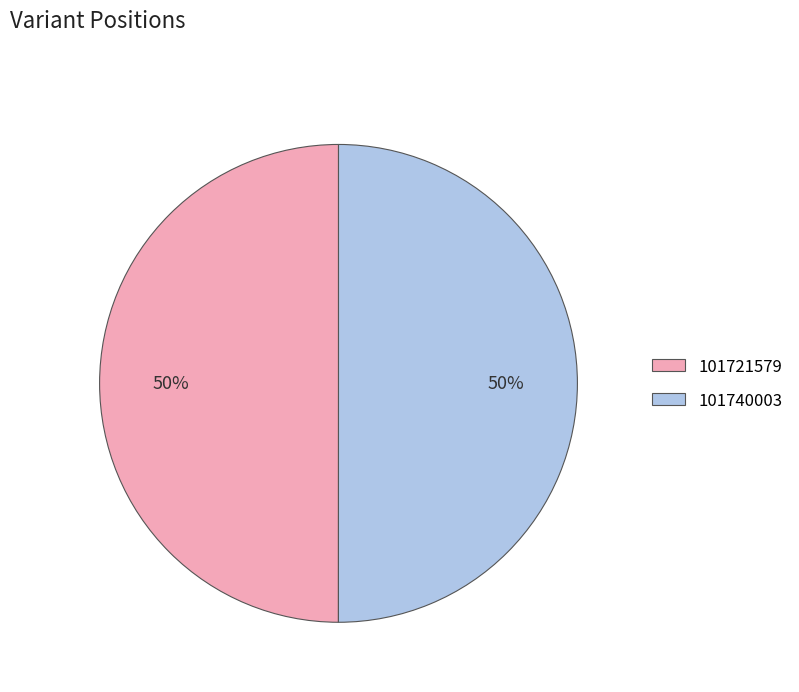

Is it true that 101721579 is 50% of the pie?

True